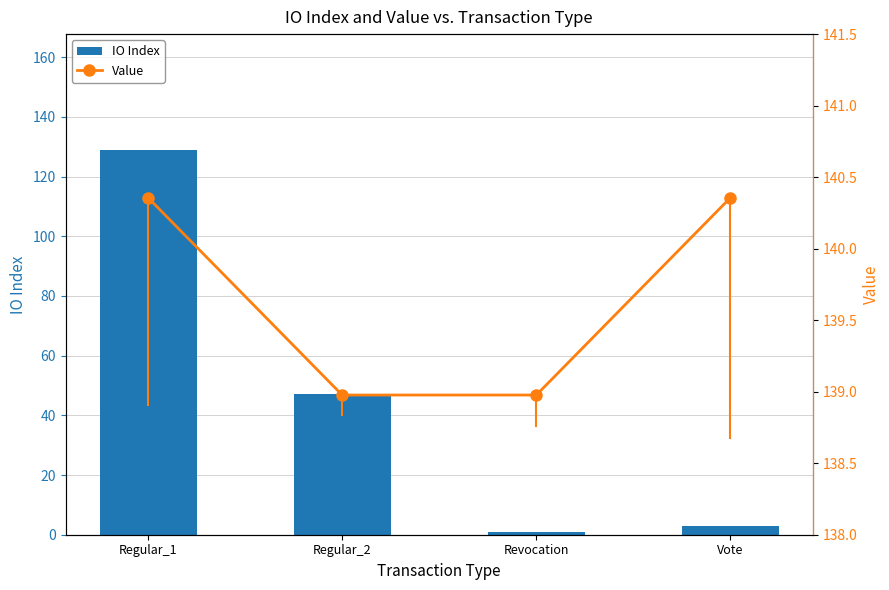

At which category does the chart reach its peak across all series?

Regular_1